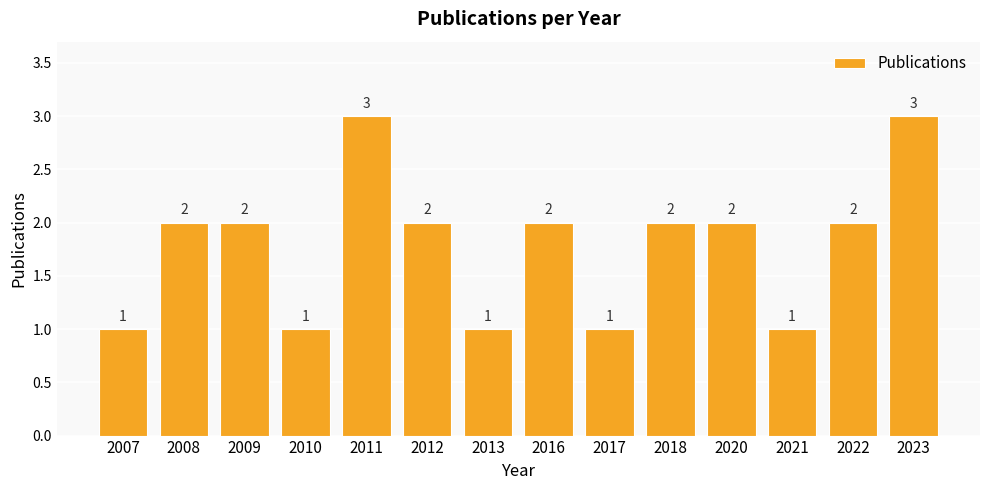

True or false: the data shows 3 at 2018.

False